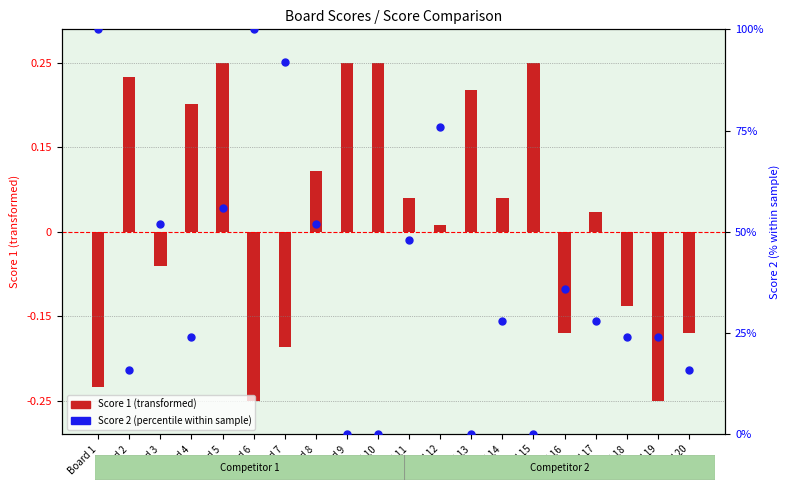

At how many categories does at least one series exceed 83?

3